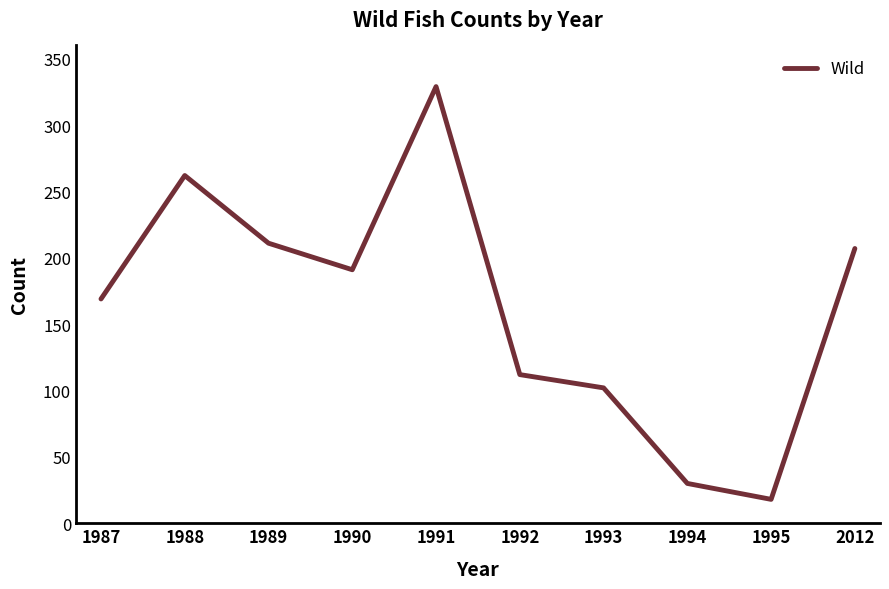

What is the sum of all values?

1631